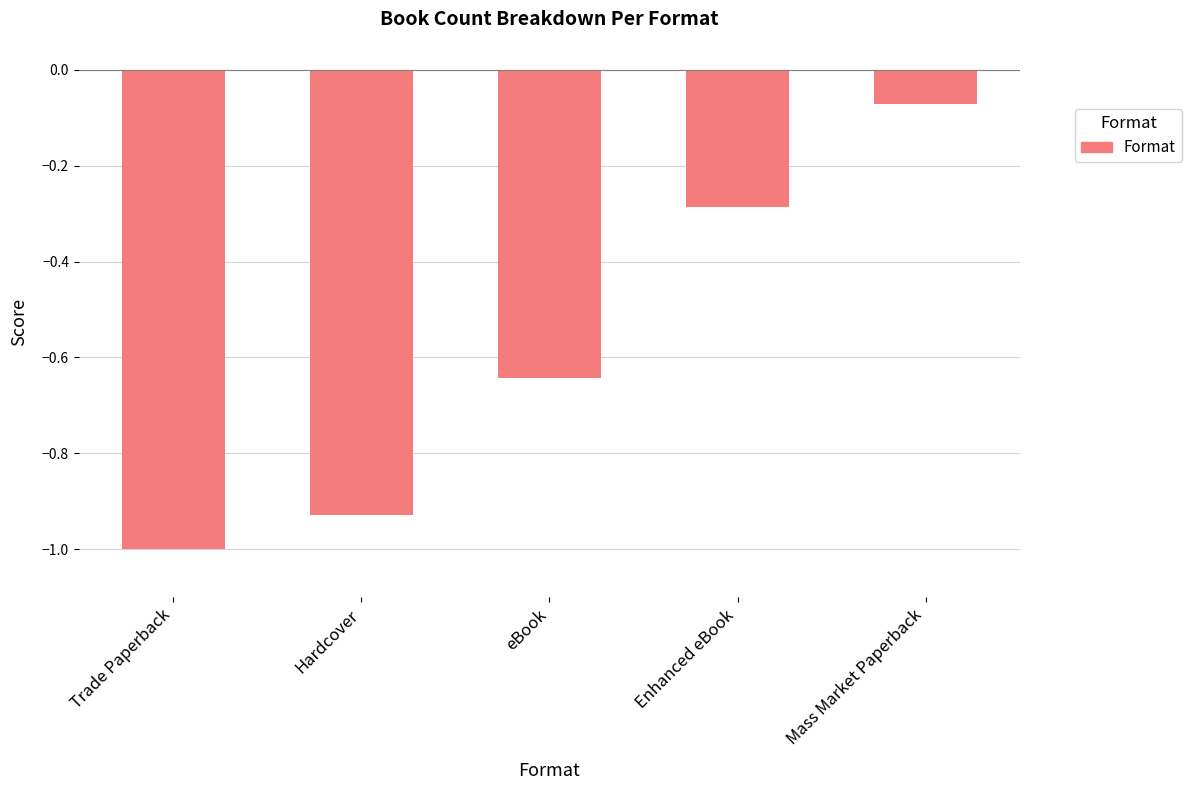

What is the difference between the maximum and minimum values?

0.9